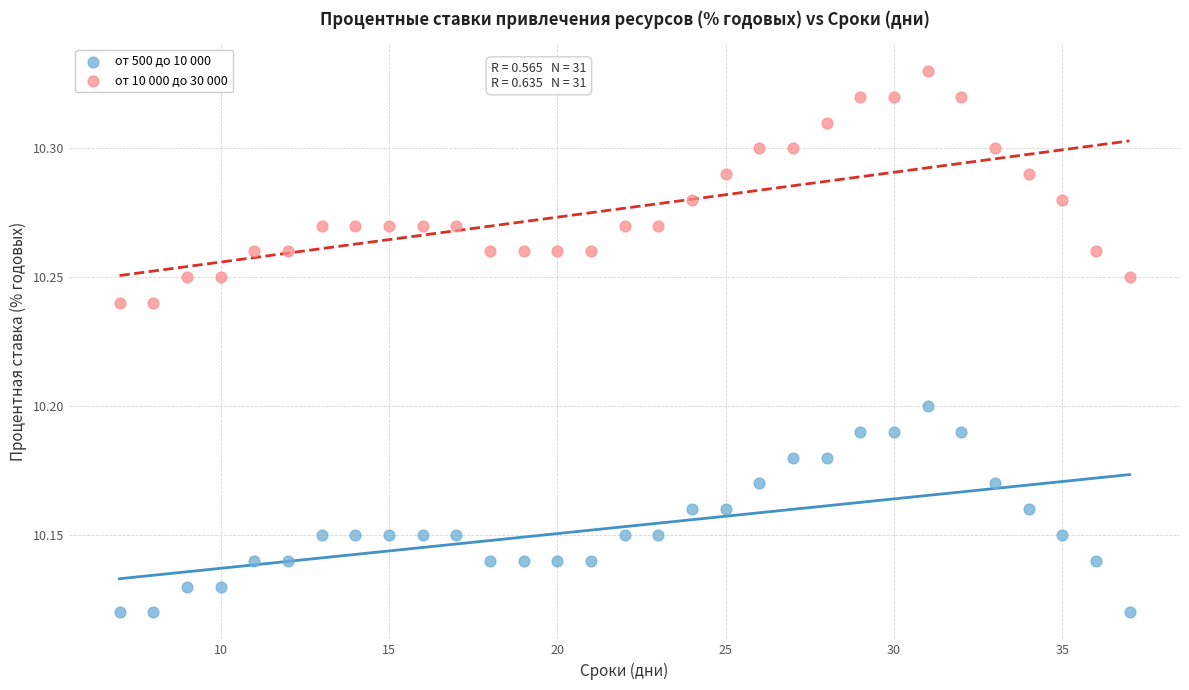

Which series contains the lowest Y value?

от 500 до 10 000